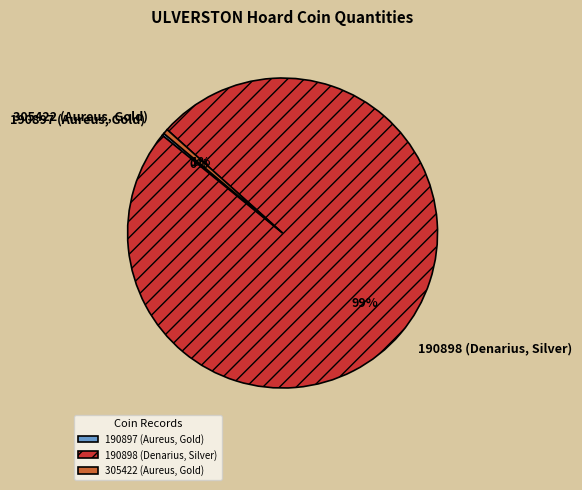

To the nearest percent, what is the difference between the largest and smallest slice percentages?

99%